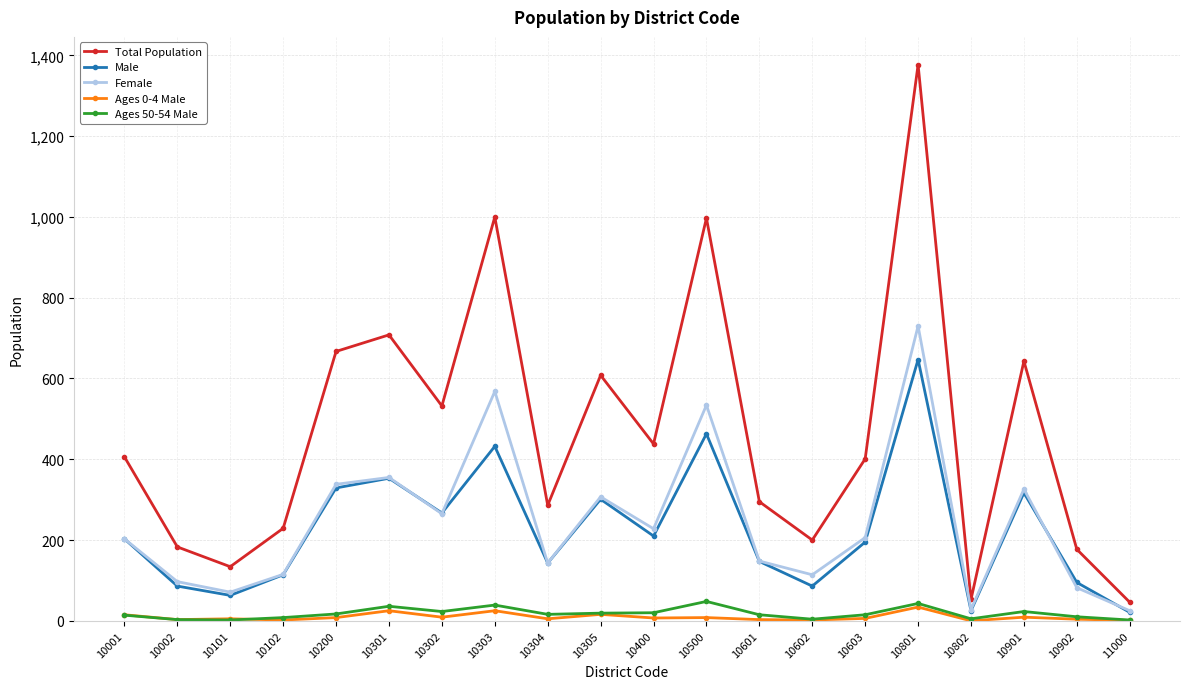

Between 10801 and 10901, which series saw the biggest shift?

Total Population